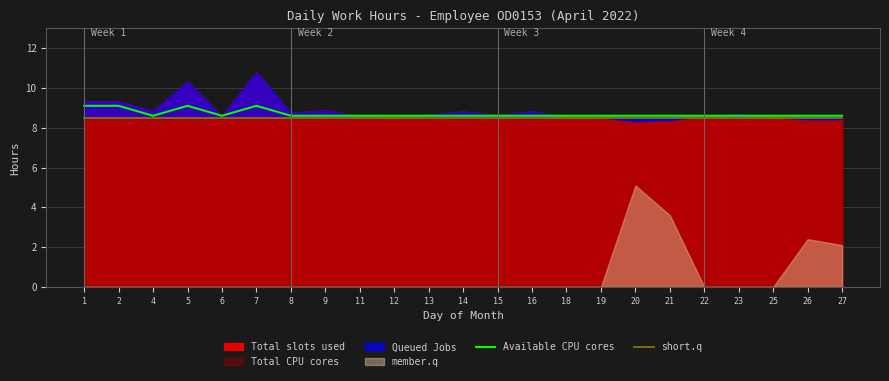

Does the chart have visible grid lines?

Yes